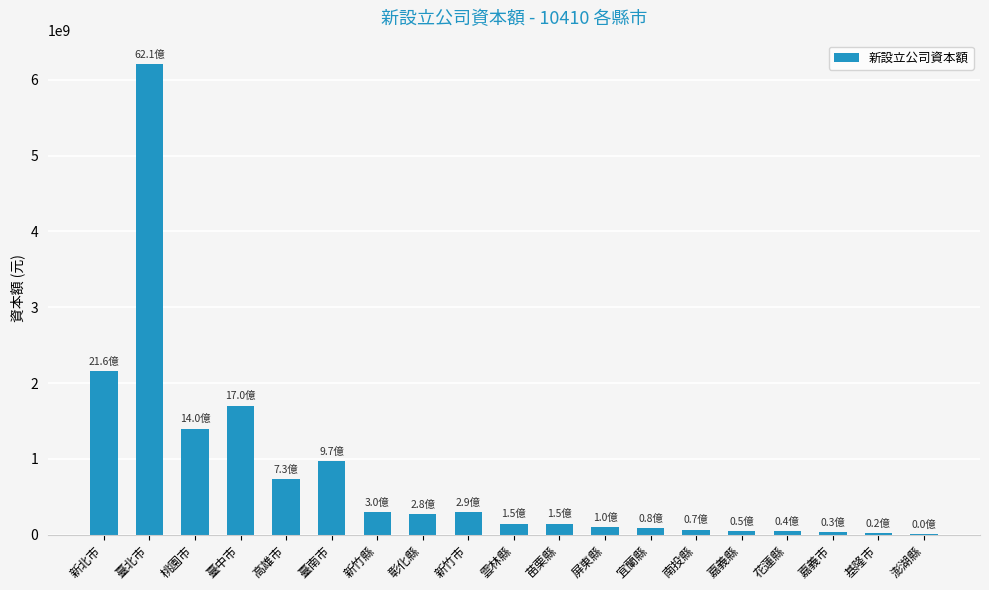

Between 雲林縣 and 新竹縣, which is larger?

新竹縣